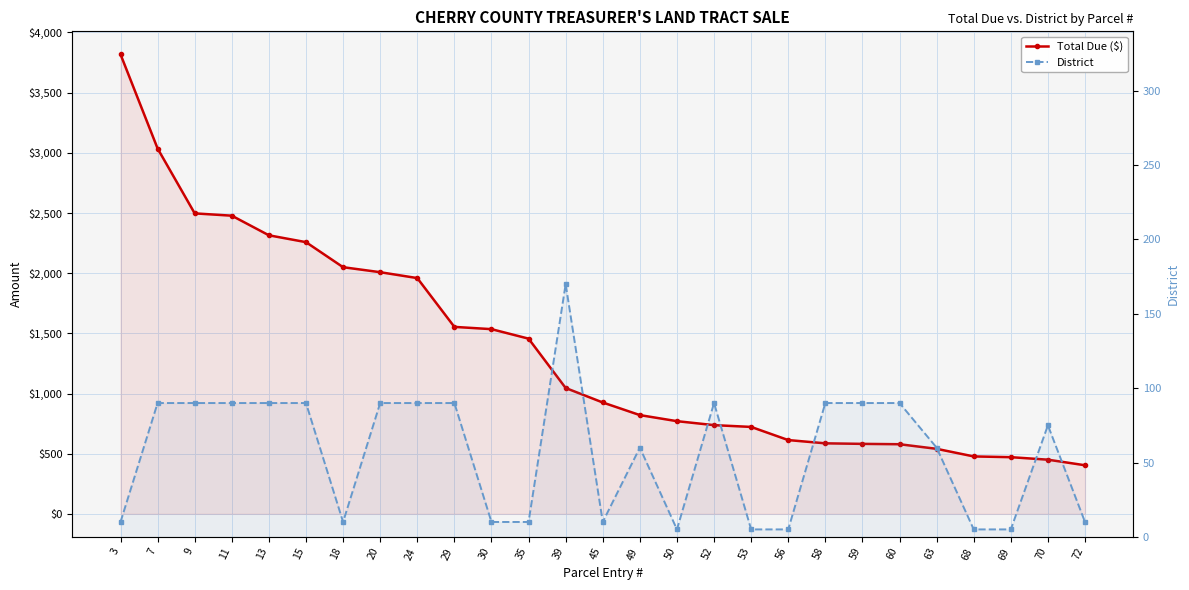

Reading left to right, what are all the values shown in this chart?

Total Due ($): 3=3818.3	7=3035.7	9=2496.7	11=2477.5	13=2314.6	15=2257.6	18=2049.5	20=2008.0	24=1959.1	29=1553.6	30=1534.8	35=1455.9	39=1045.9	45=925.5	49=820.7	50=770.2	52=737.3	53=722.4	56=613.2	58=586.1	59=581.6	60=578.7	63=540.4	68=477.3	69=471.1	70=450.2	72=403.9
District: 3=10.0	7=90.0	9=90.0	11=90.0	13=90.0	15=90.0	18=10.0	20=90.0	24=90.0	29=90.0	30=10.0	35=10.0	39=170.0	45=10.0	49=60.0	50=5.0	52=90.0	53=5.0	56=5.0	58=90.0	59=90.0	60=90.0	63=60.0	68=5.0	69=5.0	70=75.0	72=10.0